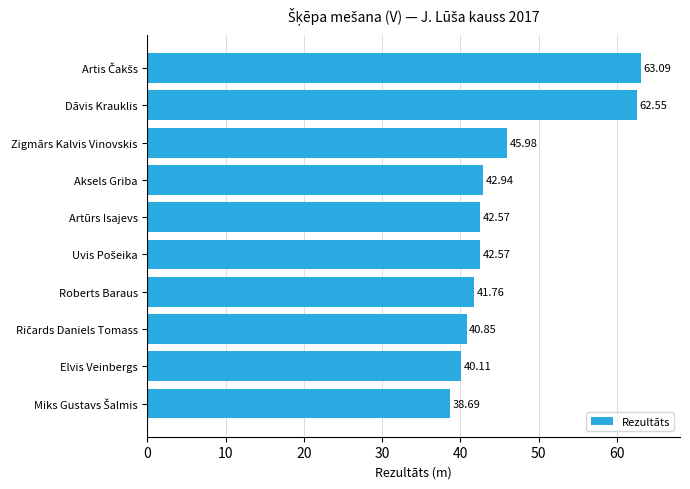

What is the difference between the maximum and minimum values?

24.4